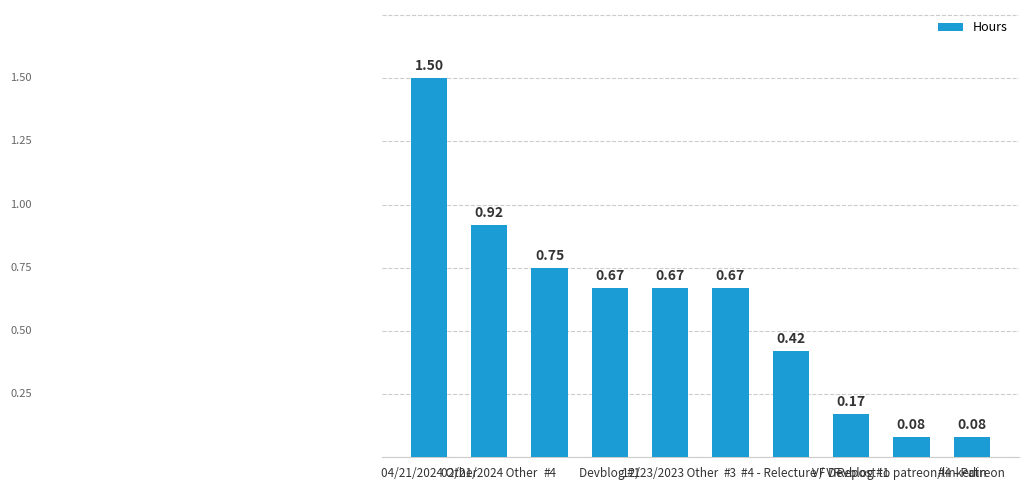

What is the sum of all values?

5.9